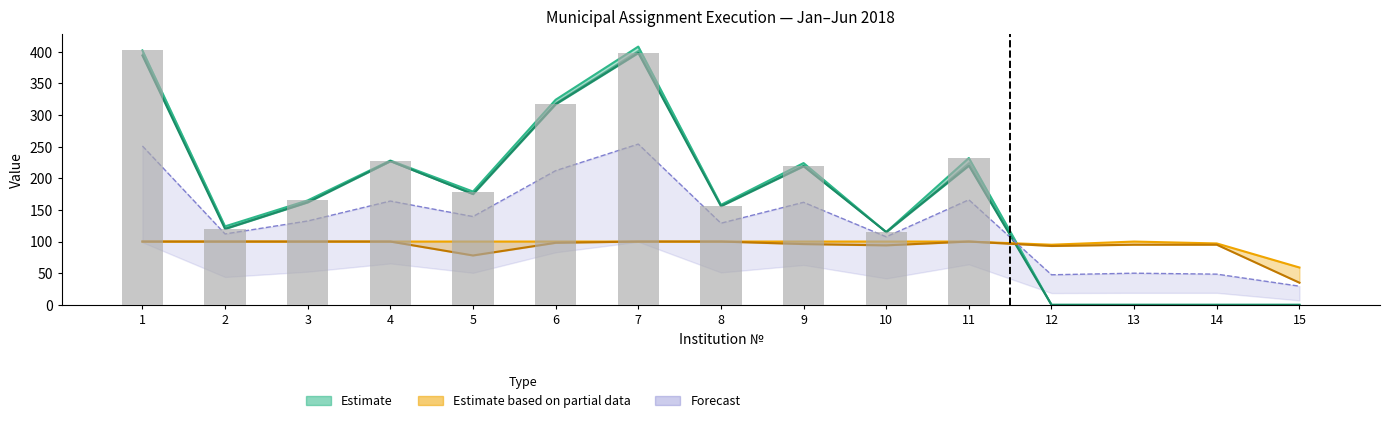

Which series has the largest range (max minus min)?

fact_full